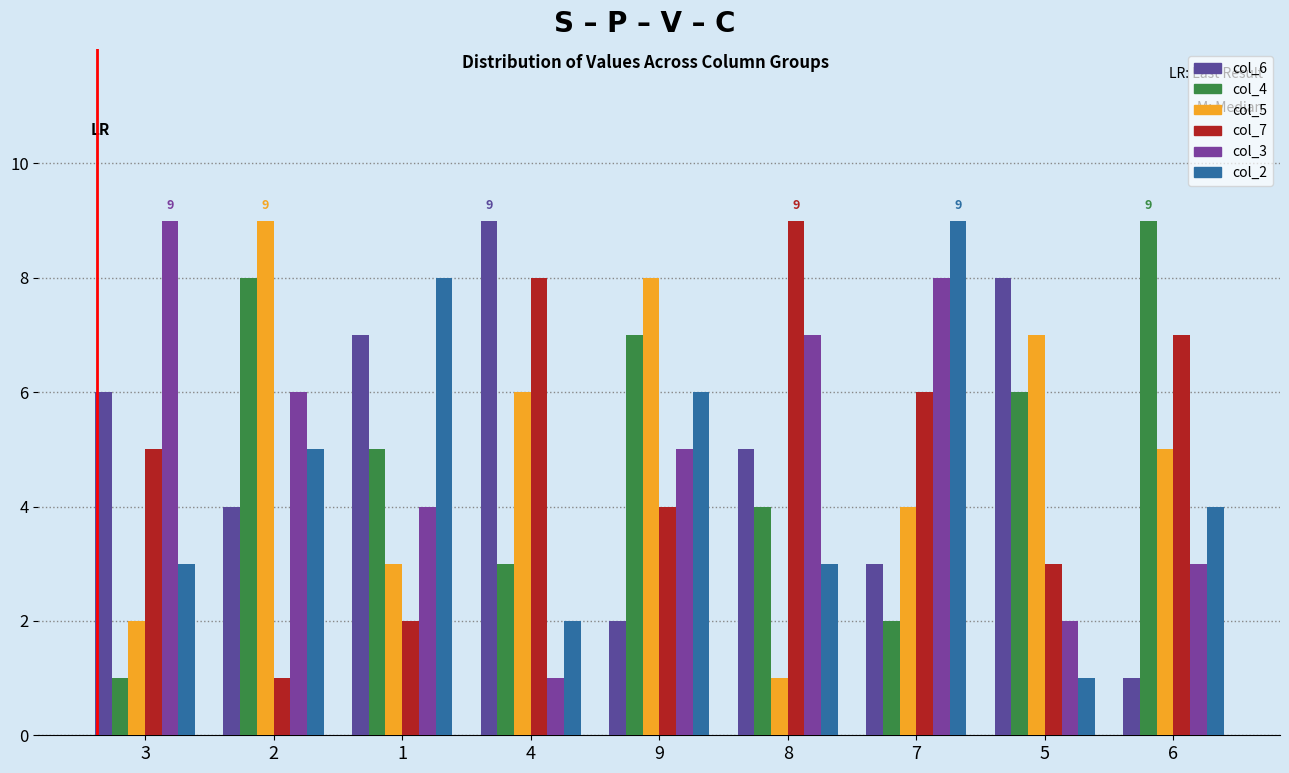

Is it true that col_7 equals 7 at 6?

True